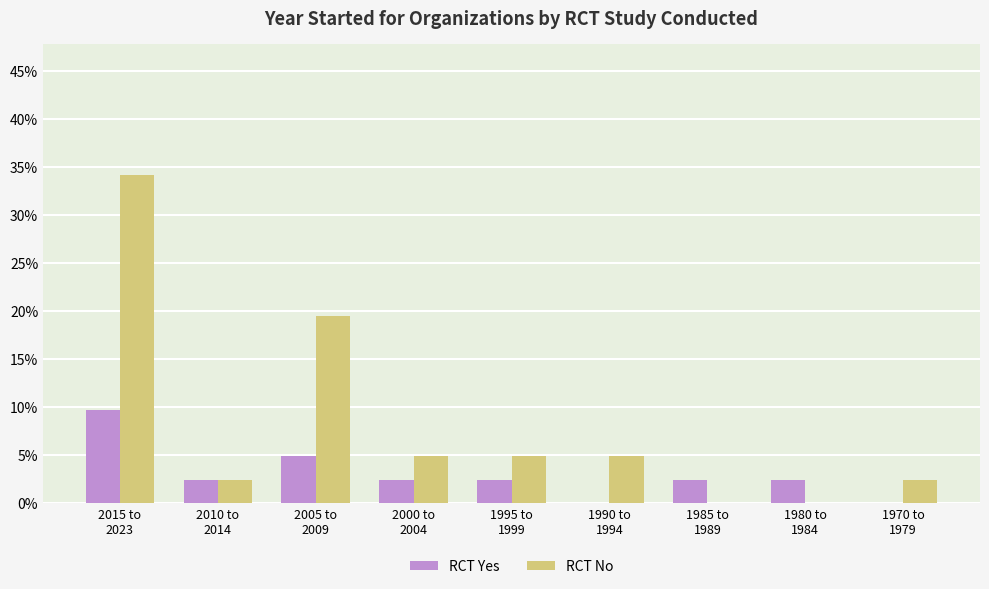

The value of RCT No at 1990 to
1994 is 6.5. True or false?

False